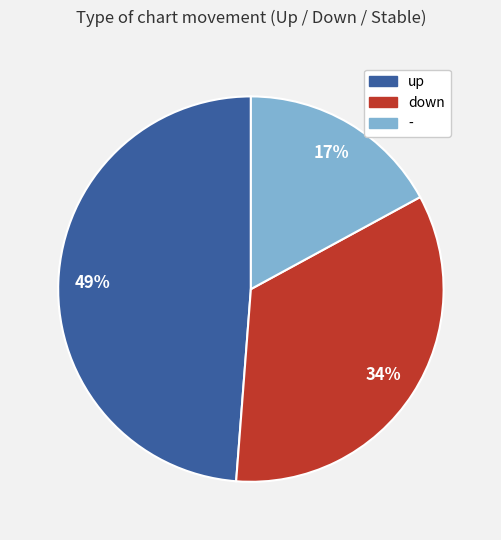

Is the sum of - and down greater than half?

Yes